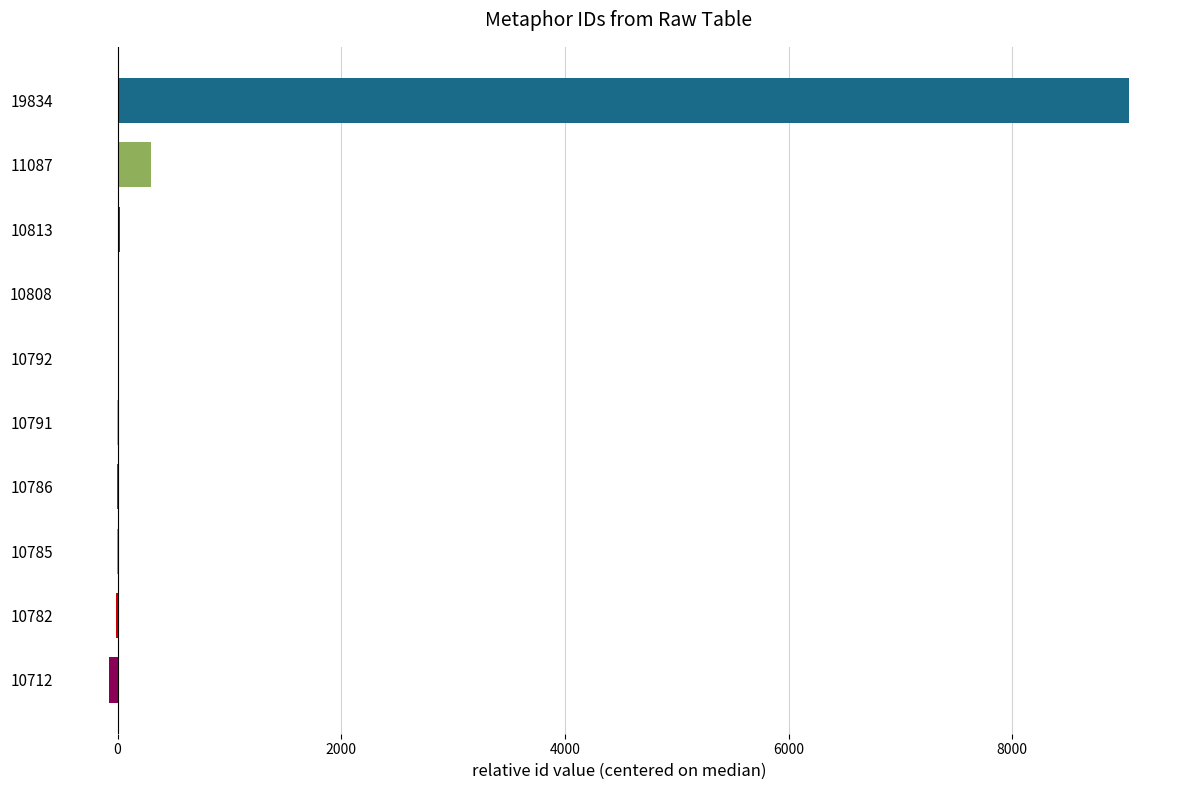

Count the number of categories in the chart.

10